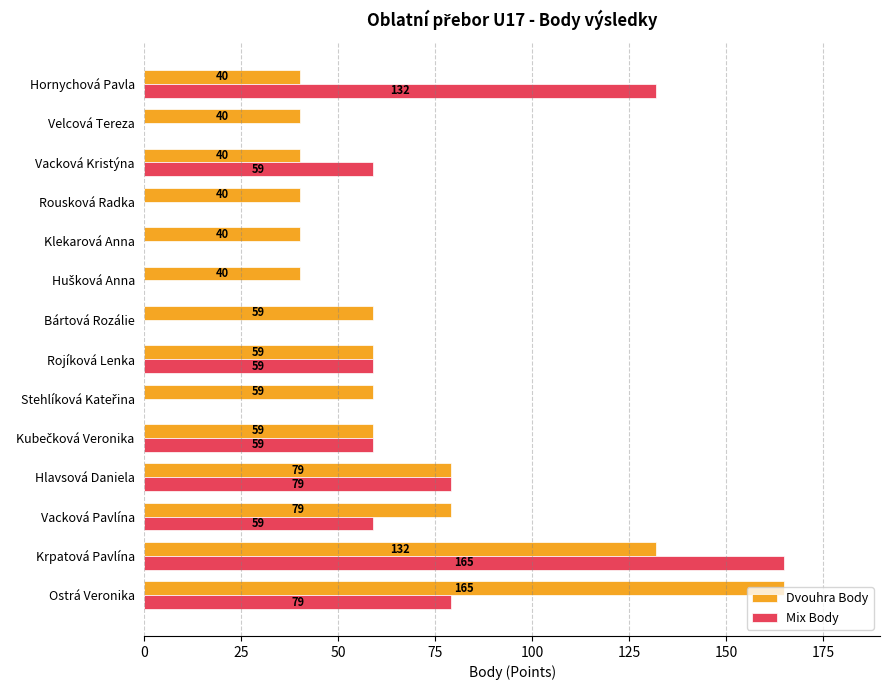

Is the value of Dvouhra Body at Krpatová Pavlína greater than the value of Mix Body at Krpatová Pavlína?

No